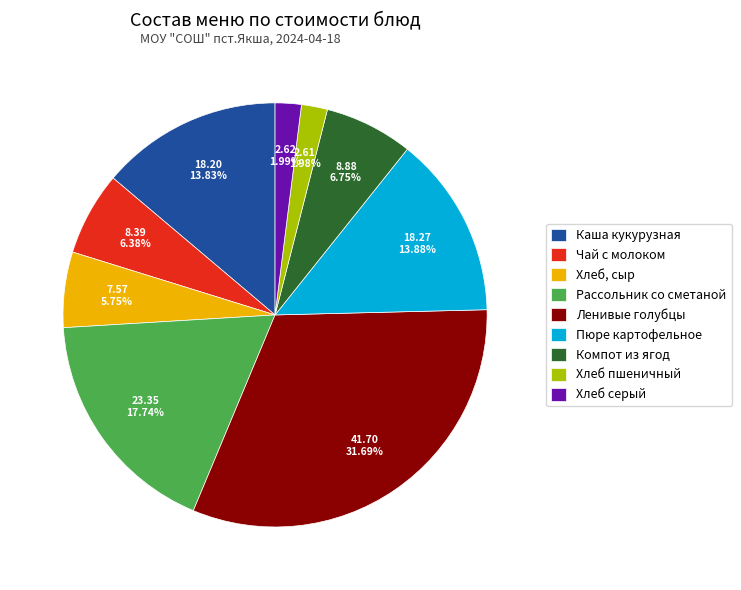

Rank the categories by value from lowest to highest.

Хлеб пшеничный, Хлеб серый, Хлеб, сыр, Чай с молоком, Компот из ягод, Каша кукурузная, Пюре картофельное, Рассольник со сметаной, Ленивые голубцы